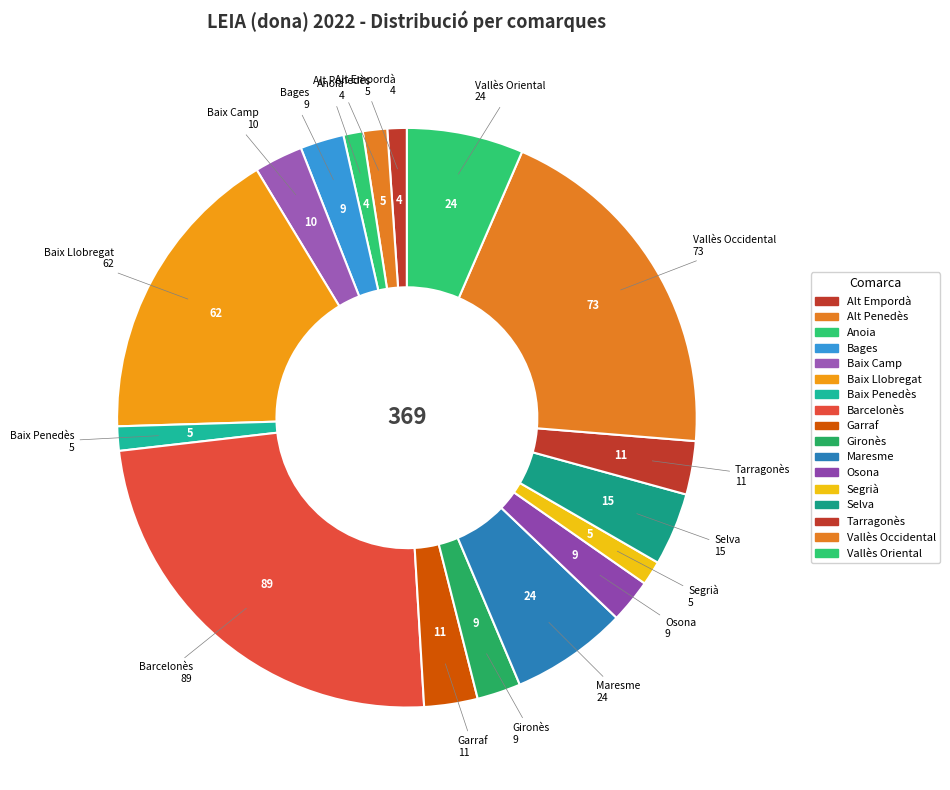

The Alt Empordà slice represents 11% of the pie. True or false?

False